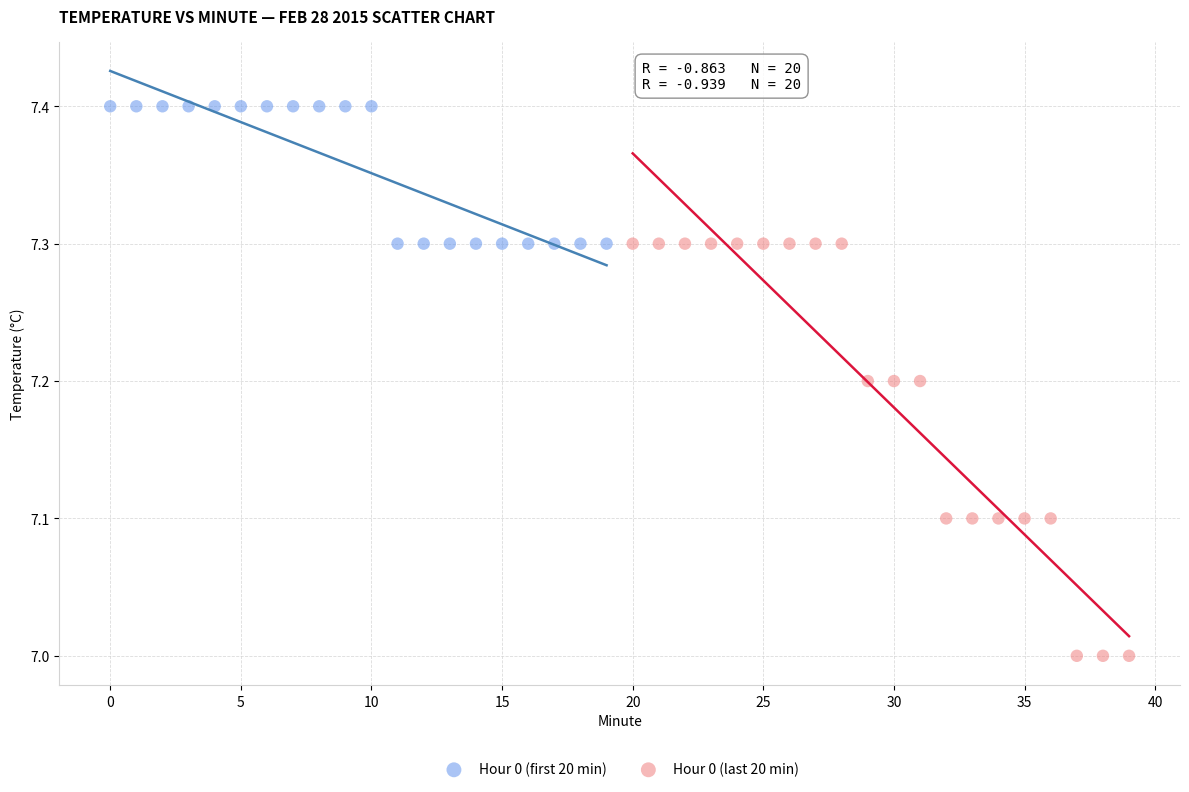

Which series reaches the maximum Y coordinate?

Hour 0 (first 20 min)